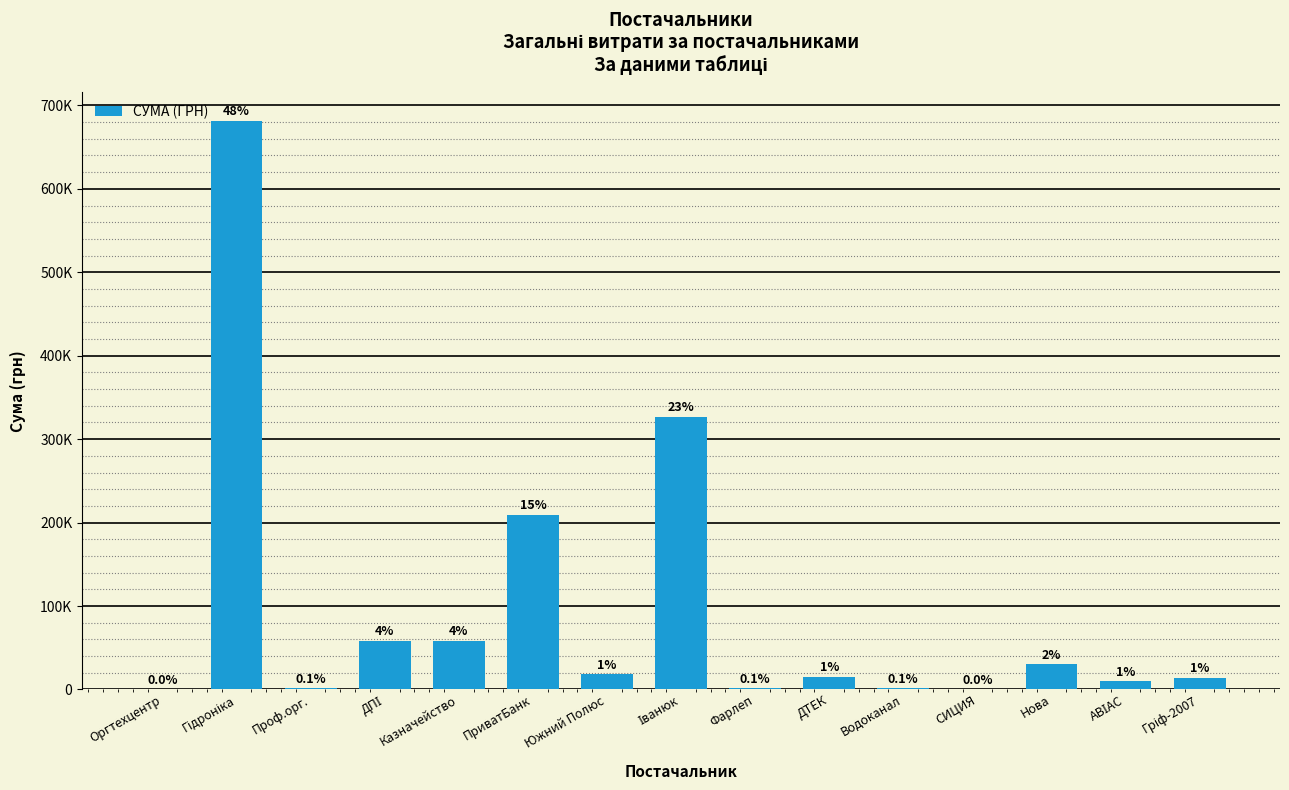

The value at Оргтехцентр is 513.0. True or false?

False